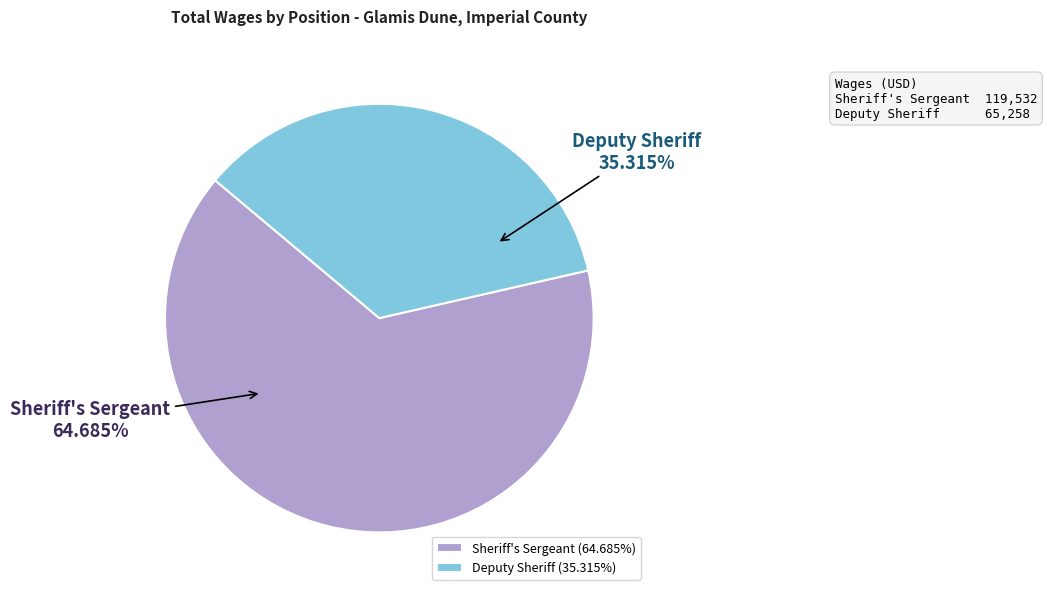

The Sheriff's Sergeant slice represents 65% of the pie. True or false?

True